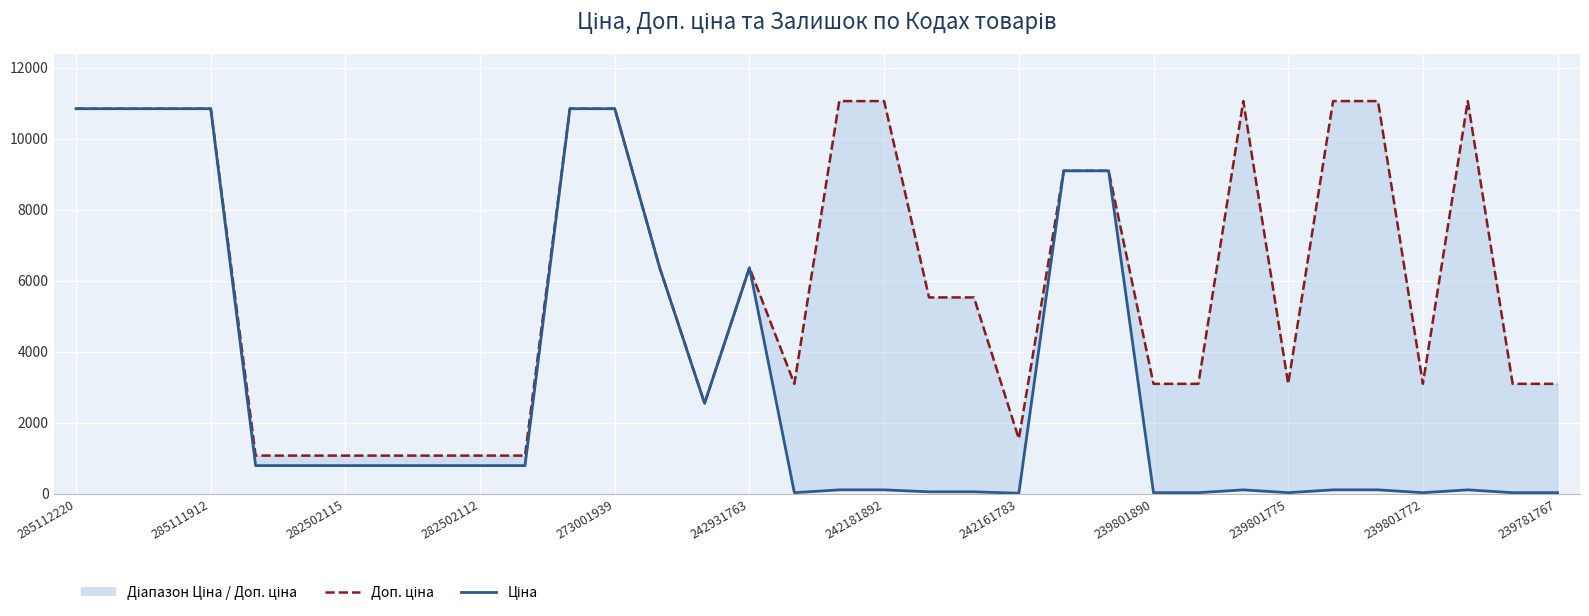

At which category is the sum across all series the highest?

285112220